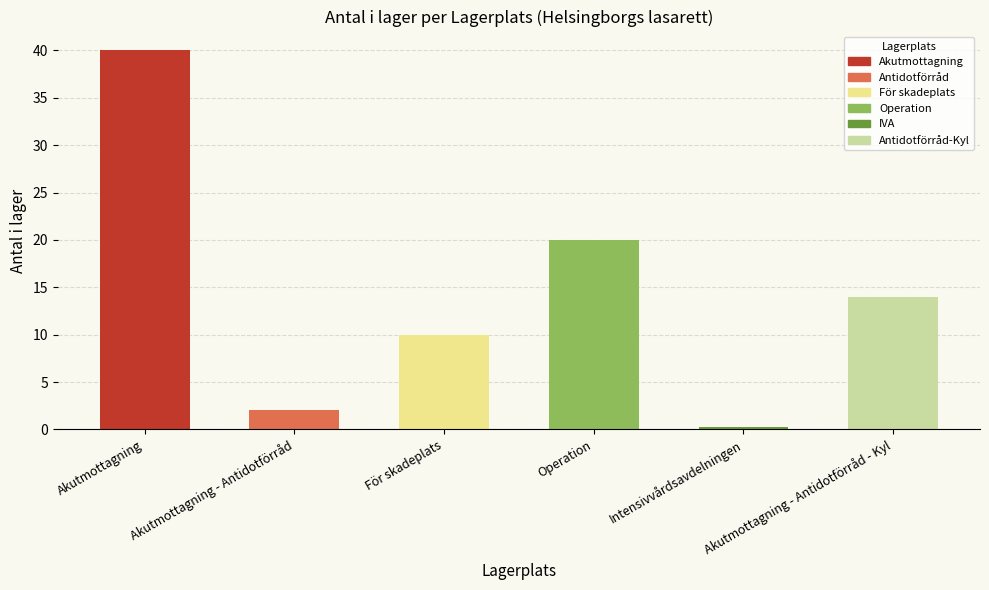

Which label corresponds to the largest value in the chart?

Akutmottagning